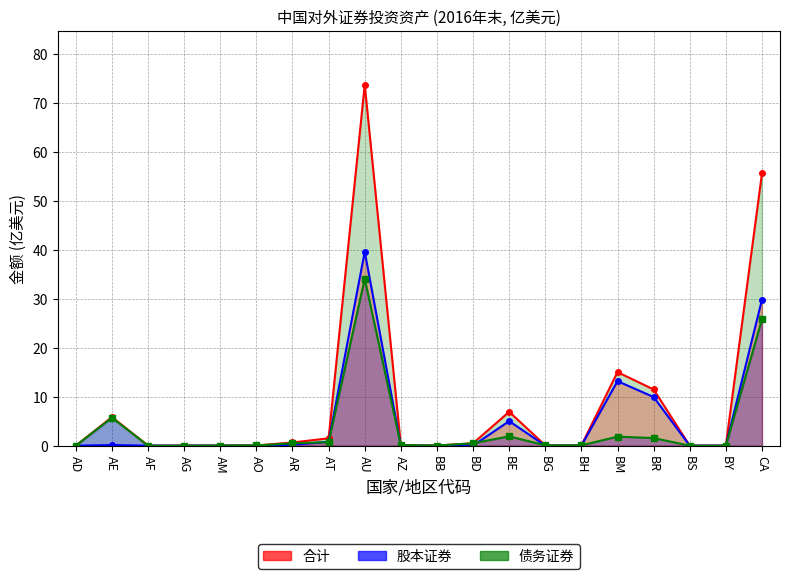

What is the label of the 20th point from the right?

AD